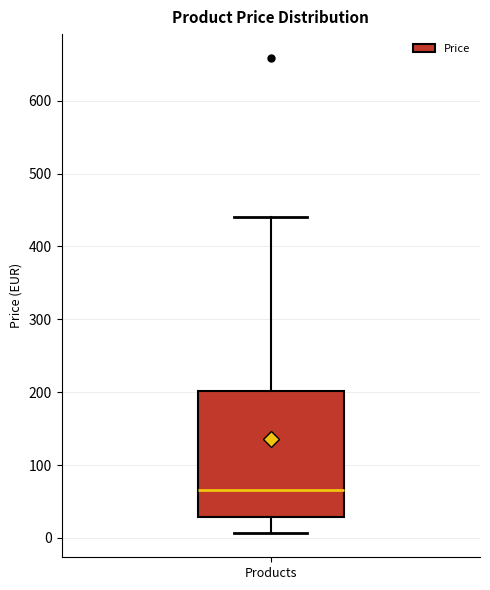

Transcribe this box plot: give where the median line is, the range the box spans, and where the two whiskers end, as read against the y-axis. The values are not printed on the chart, so give them approximately, as read against the axis.

median 70, box 30 to 200, whiskers 10 to 440